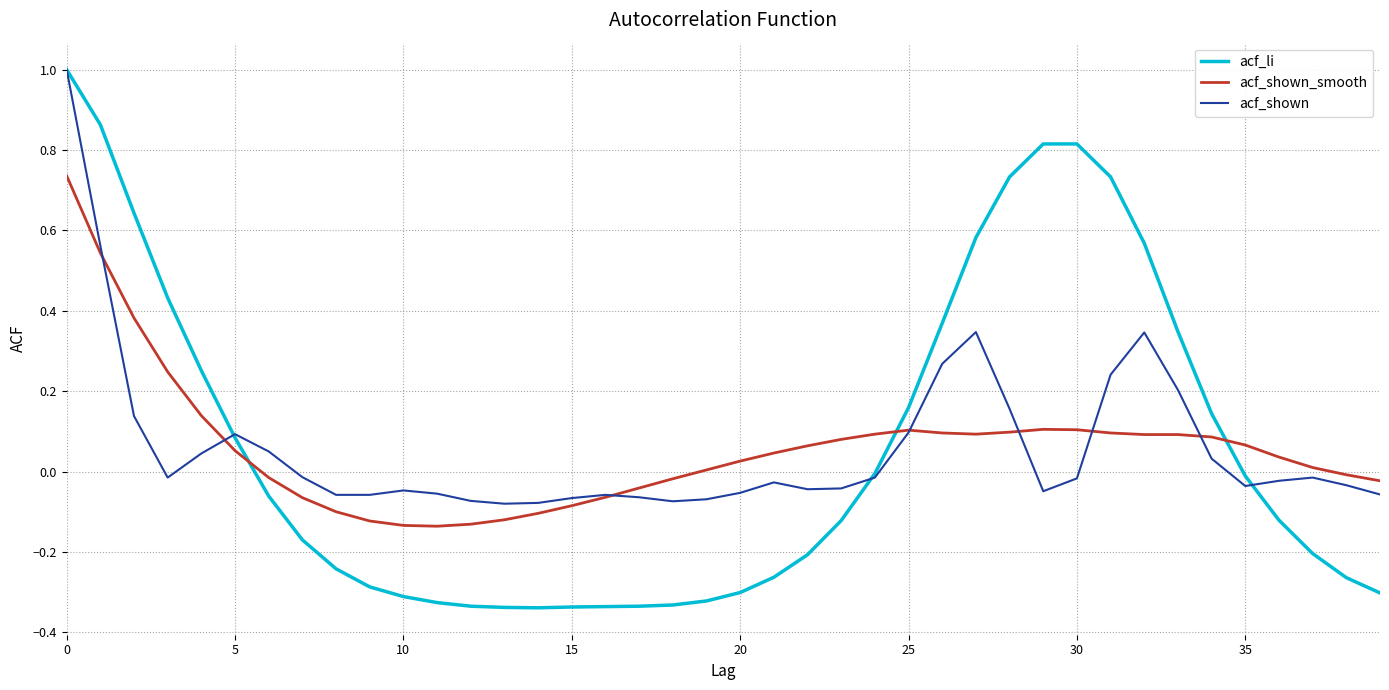

Which series ends up on top after the final intersection of acf_li and acf_shown_smooth?

acf_shown_smooth